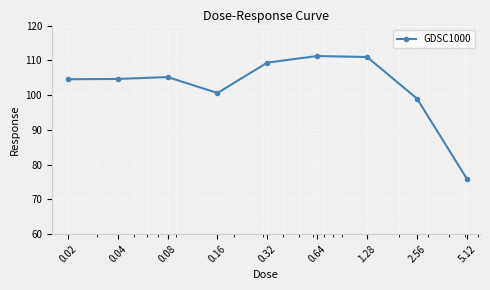

What is the maximum value shown in the chart?

111.2